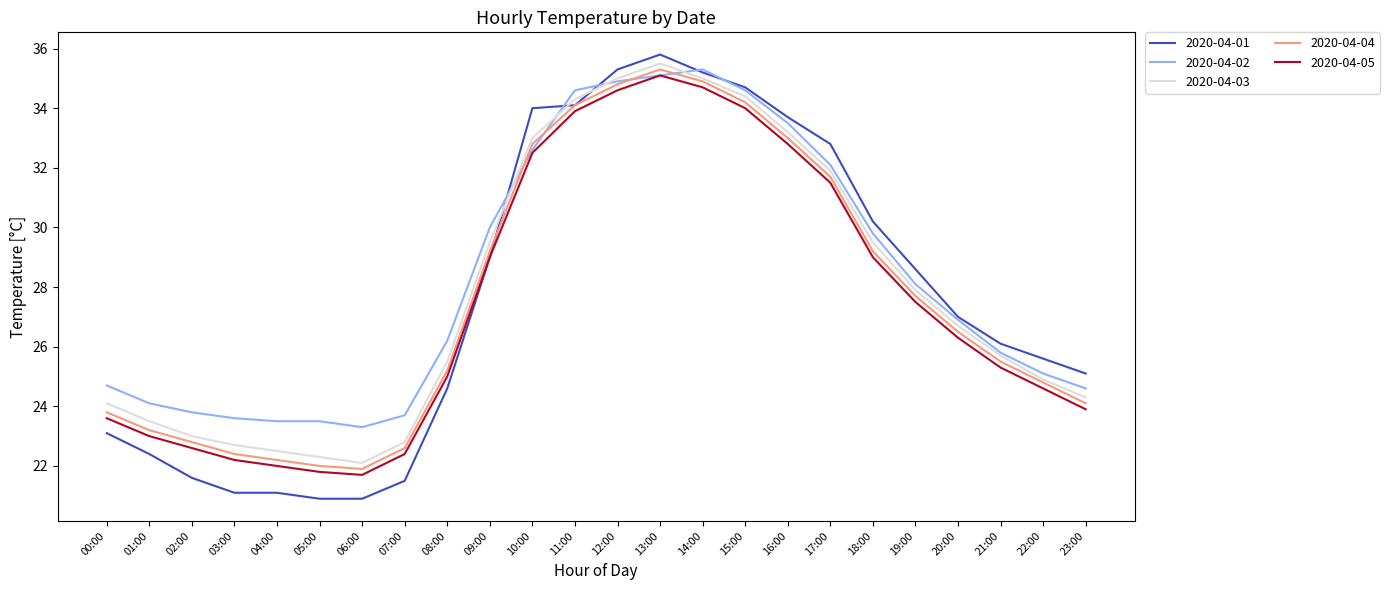

What is the sum of the 2020-04-03 values at 00:00 and 08:00?

49.6